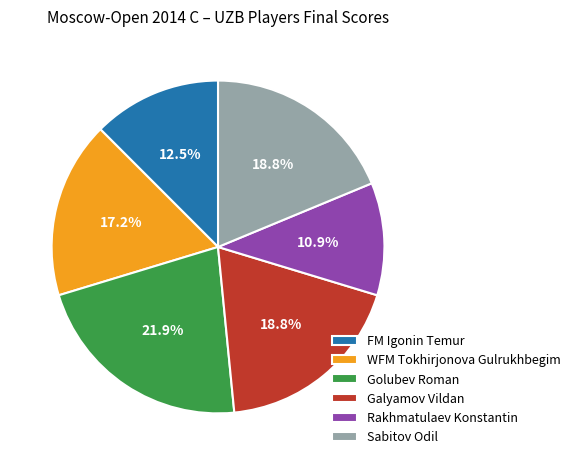

To the nearest percent, what is the average slice percentage?

17%